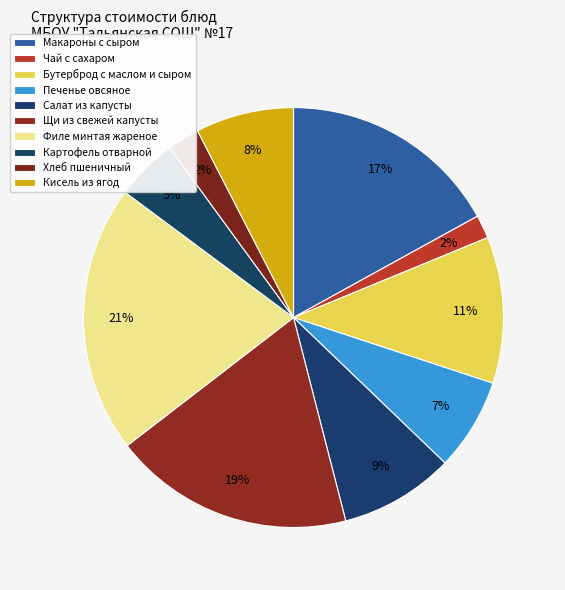

What percentage is the Чай с сахаром slice, to the nearest percent?

2%